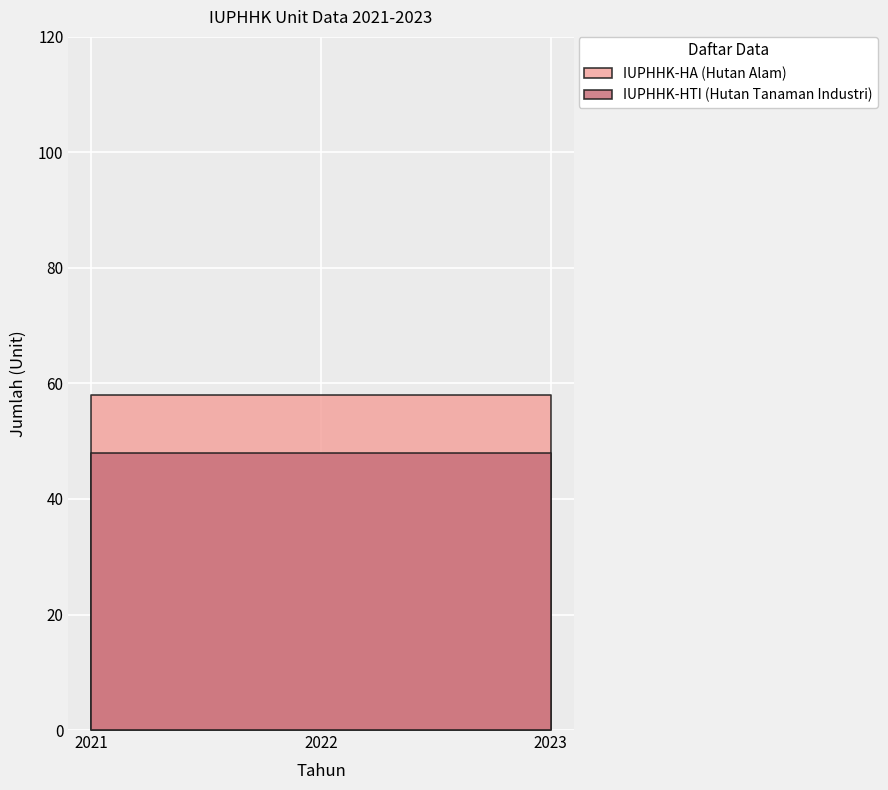

How many series are shown in this chart?

2